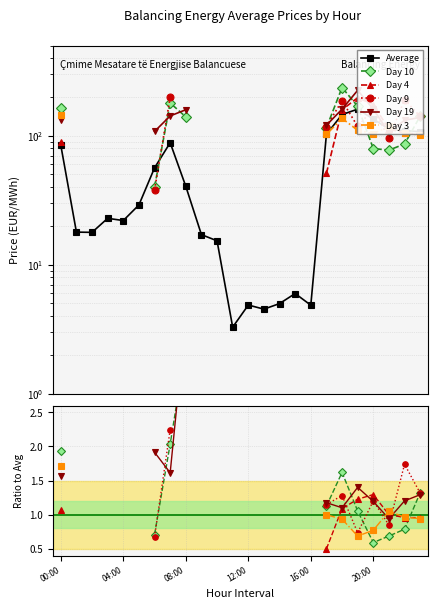

Between 12:00 and 16:00, which series saw the biggest shift?

Average